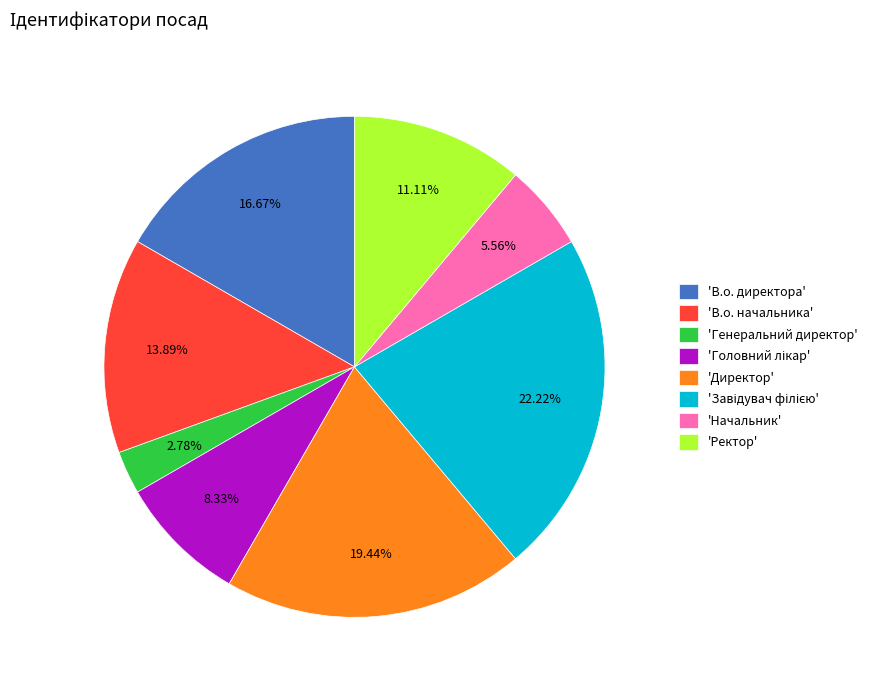

Which slice is the smallest?

'Генеральний директор'